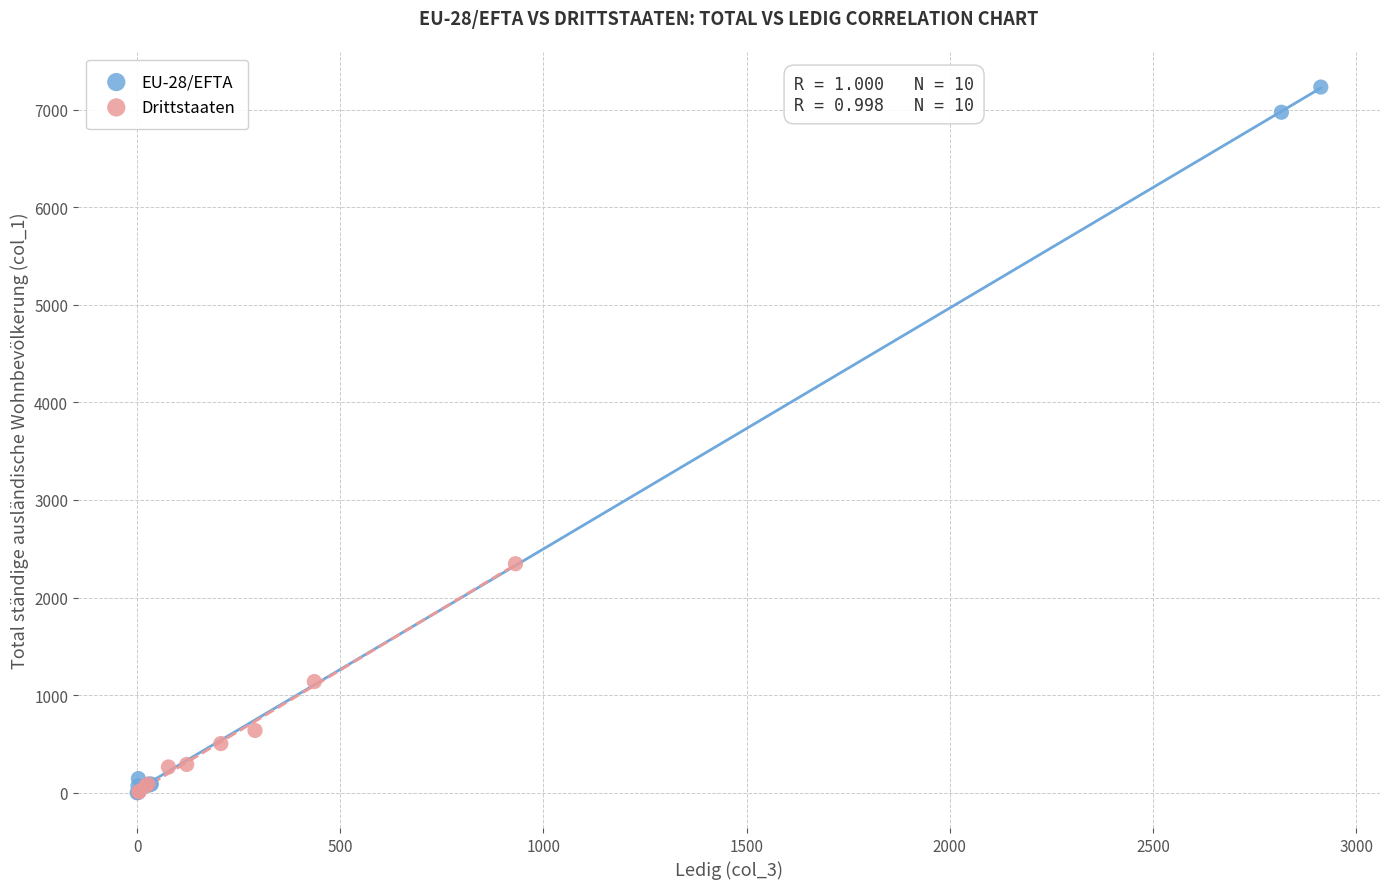

Which series reaches the maximum Y coordinate?

EU-28/EFTA